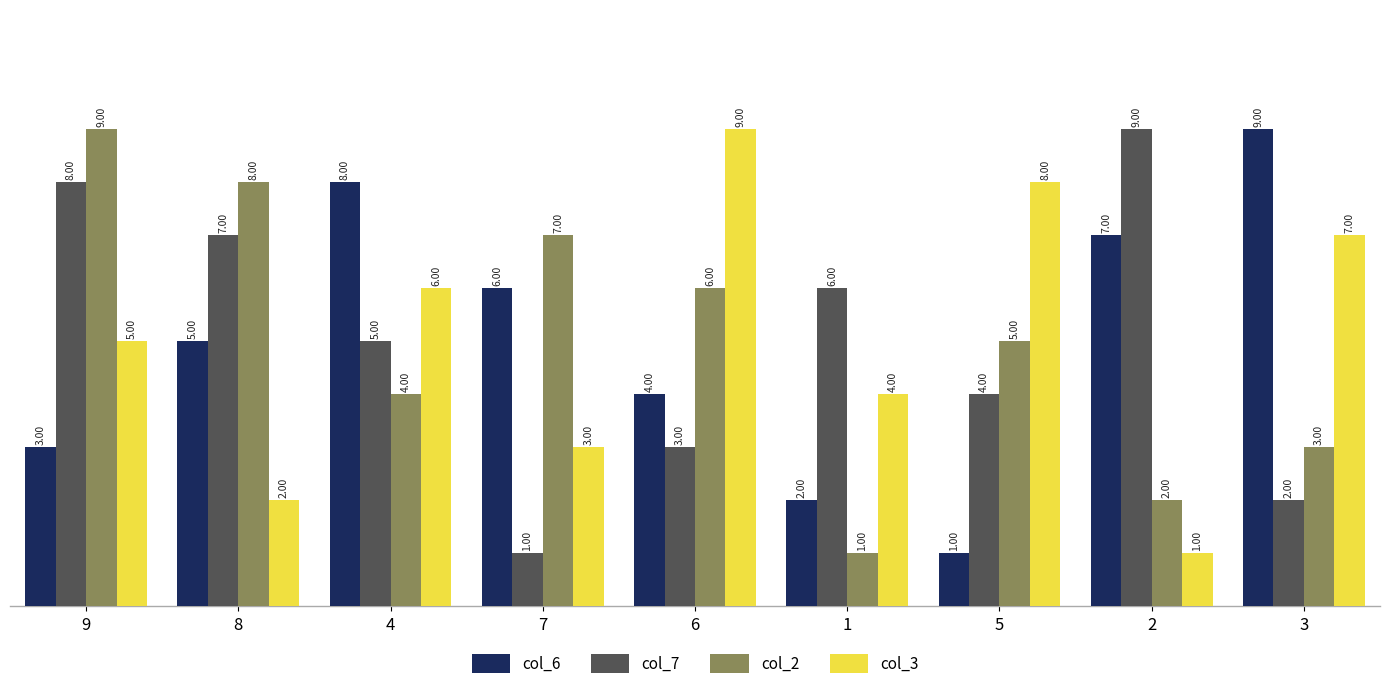

What is the maximum value shown in the chart?

9